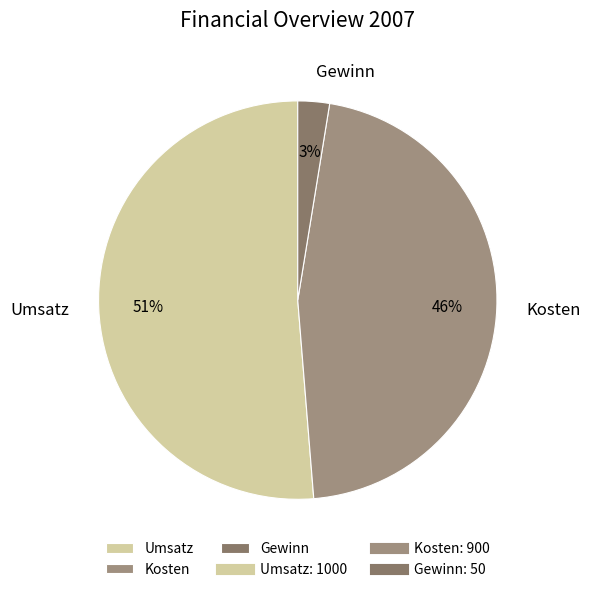

Does Umsatz represent more than half of the total?

Yes